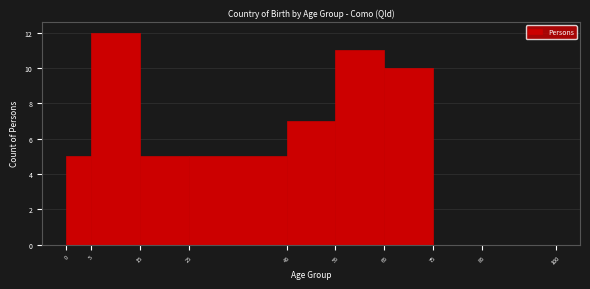

Reading left to right, list every bar in this chart as the range it spans on the x-axis followed by its height. The values are not printed on the chart, so give them approximately, as read against the axis.

0 to 5: 5
5 to 15: 12
15 to 25: 5
25 to 45: 5
45 to 55: 7
55 to 65: 11
65 to 75: 10
75 to 85: 0
85 to 100: 0